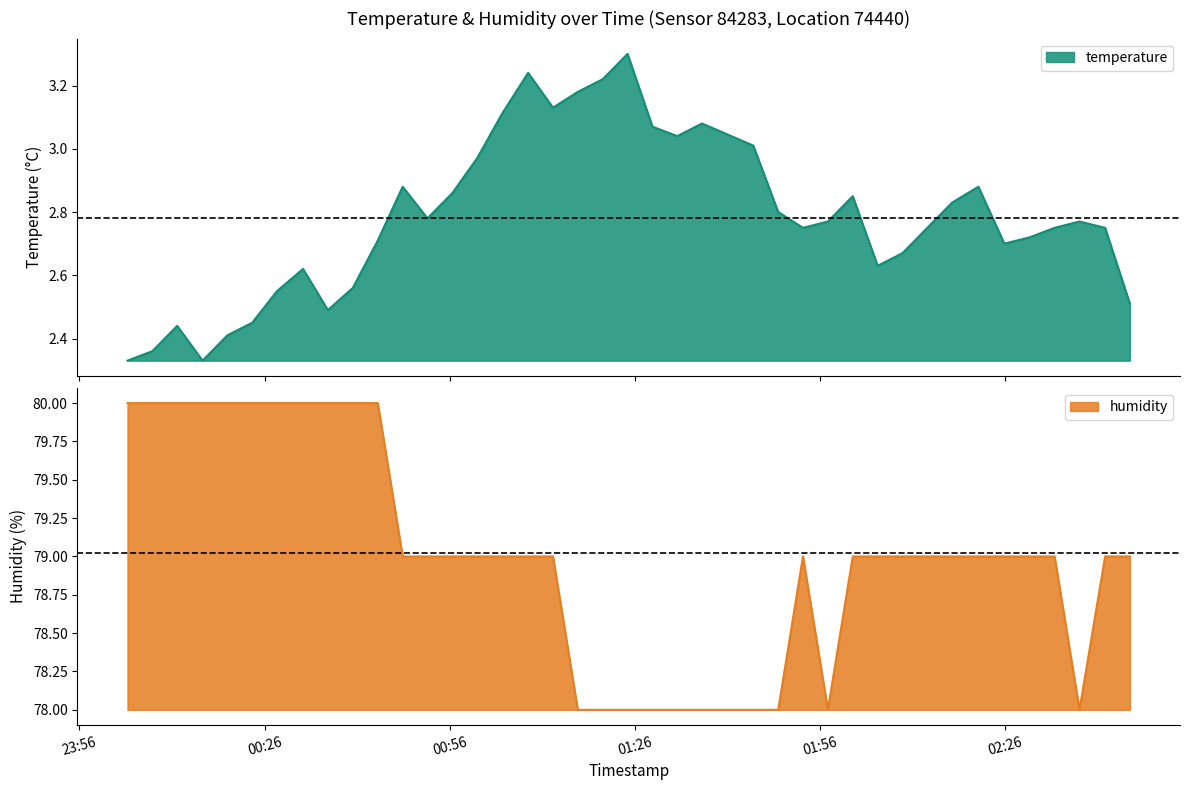

At how many categories does at least one series exceed 67?

40